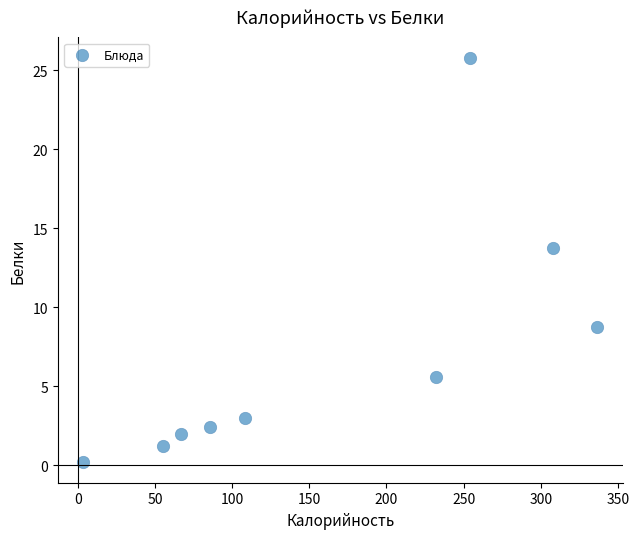

What Y value in the scatter plot is closest to 12?

13.8